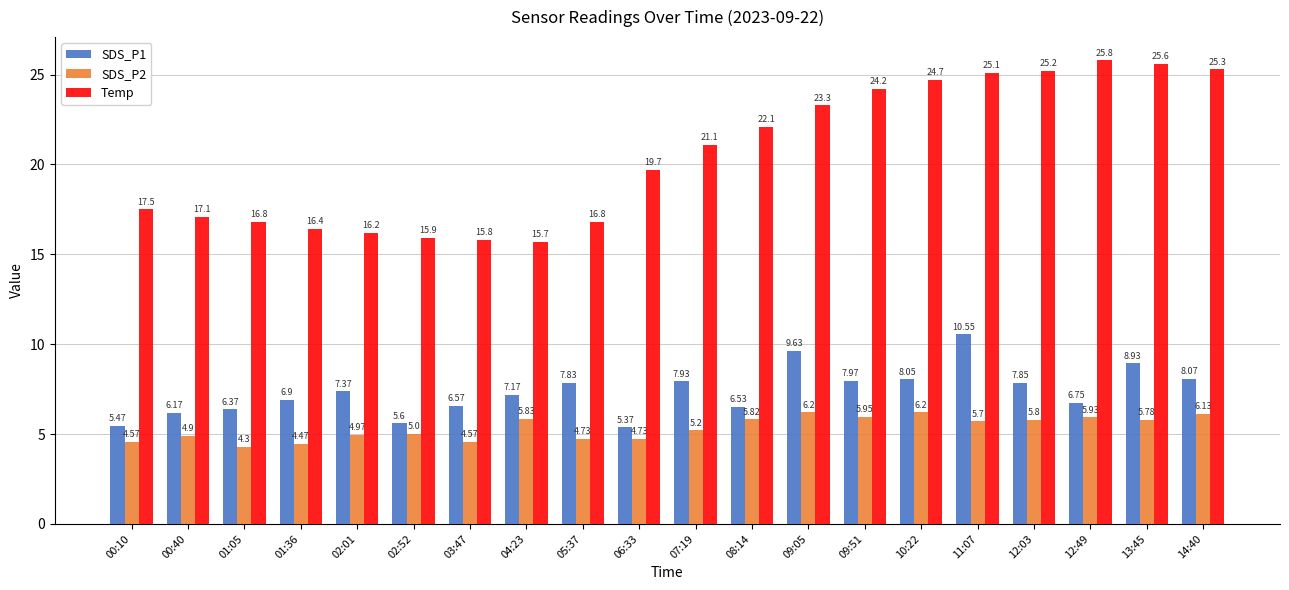

The SDS_P1 series shows 7.4 at 02:01. True or false?

True